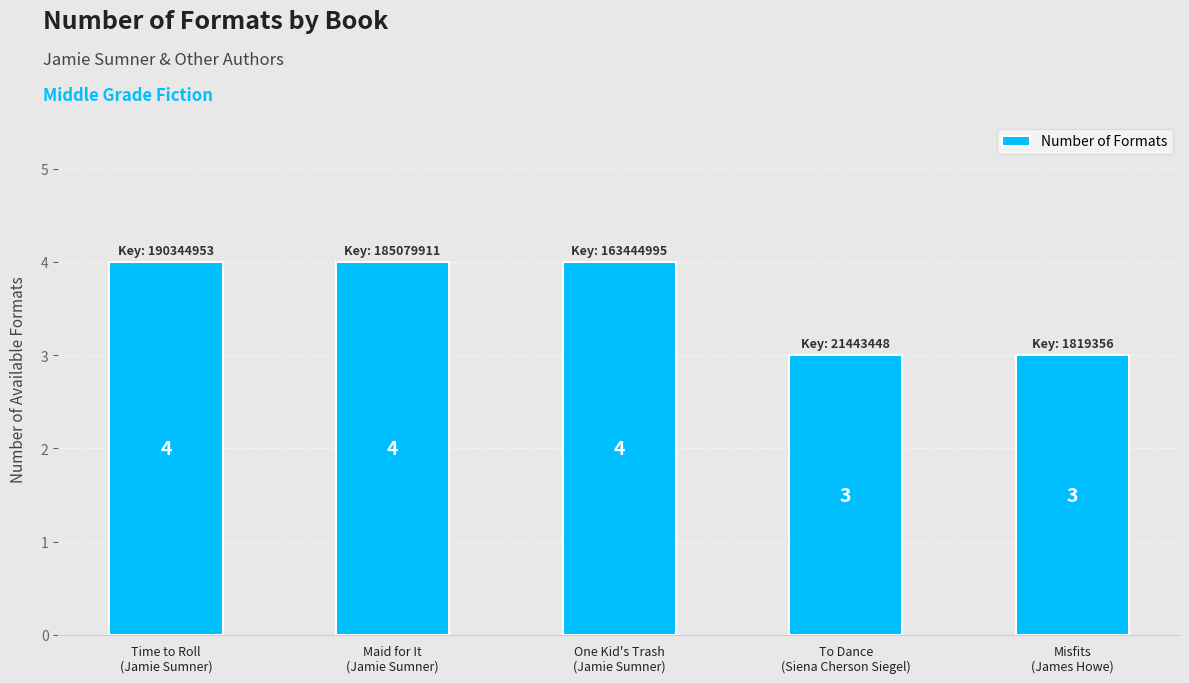

Reading left to right, what are all the values shown in this chart?

4	4	4	3	3